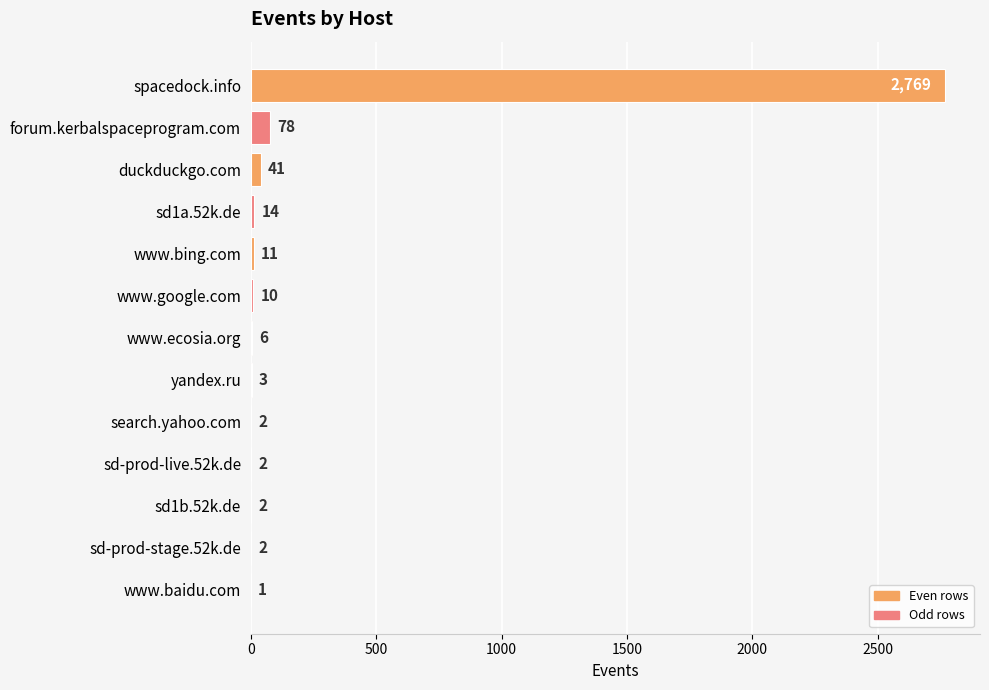

Which has a higher value, search.yahoo.com or forum.kerbalspaceprogram.com?

forum.kerbalspaceprogram.com